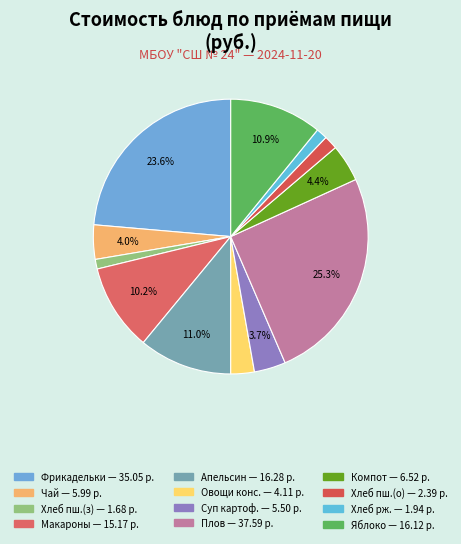

Count the number of slices in the pie.

12